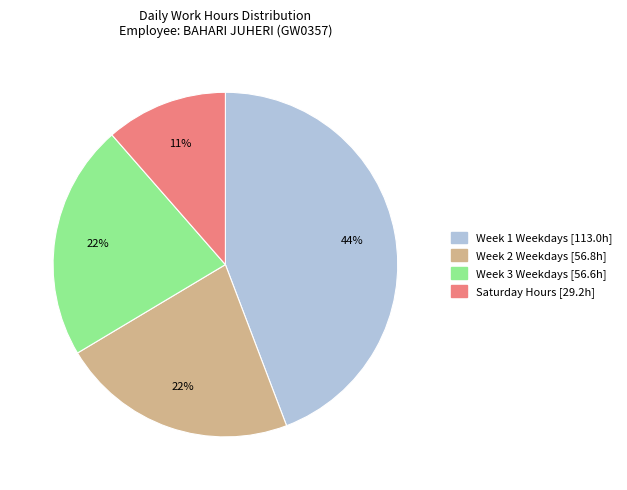

Is there any slice that represents more than half of the pie?

No